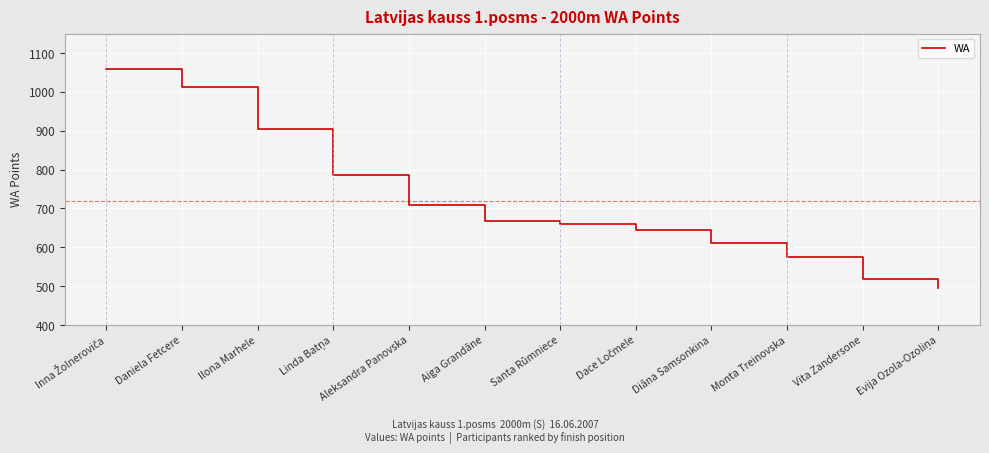

What is the greatest value displayed?

1058